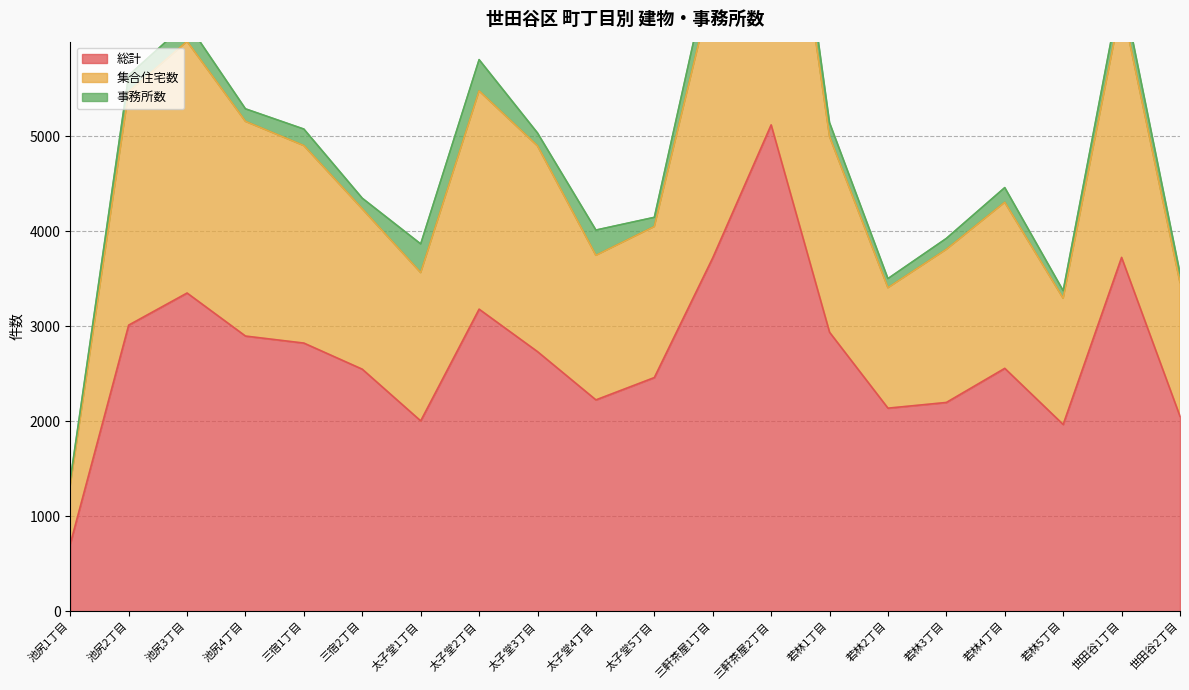

At which category does 総計 reach its first local valley?

太子堂1丁目